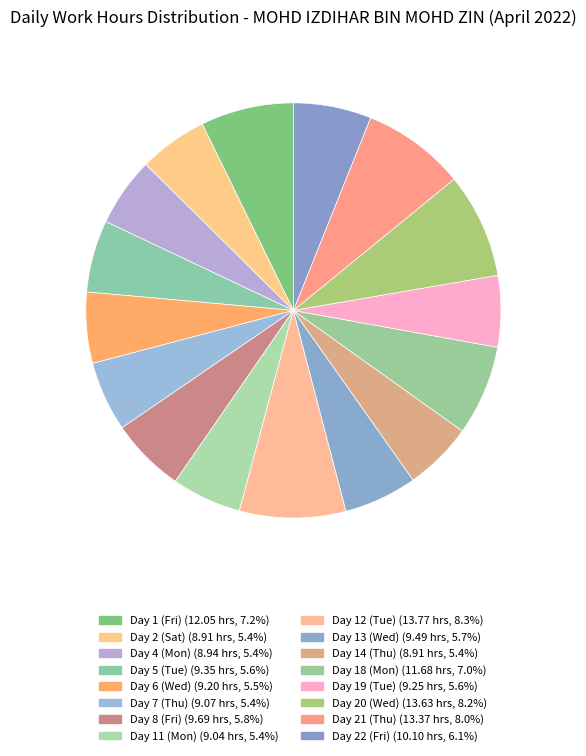

What percentage is the Day 11 (Mon) slice, to the nearest percent?

5%